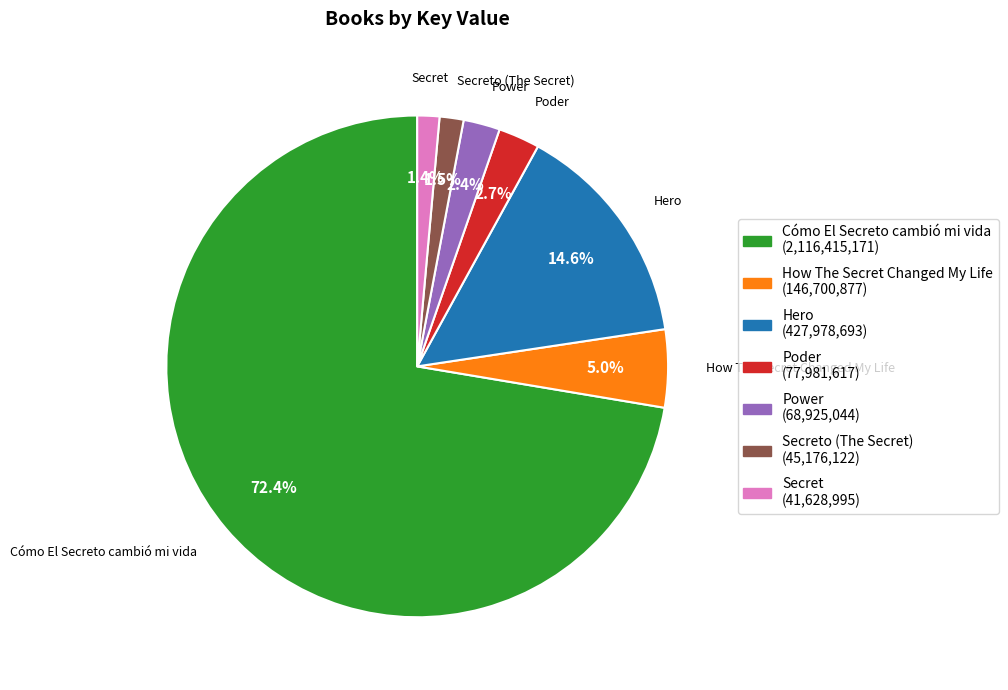

Which category has the biggest portion of the pie?

Cómo El Secreto cambió mi vida (2,116,415,171)